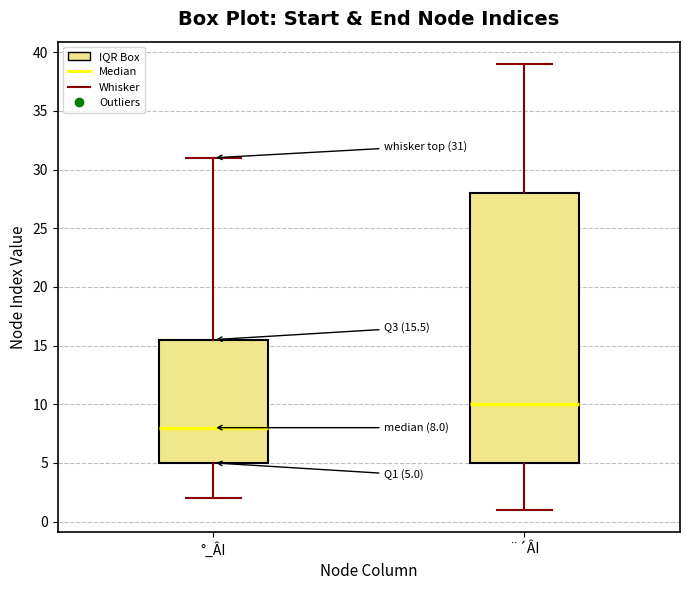

Which box's median line is the highest?

¨´ÂI